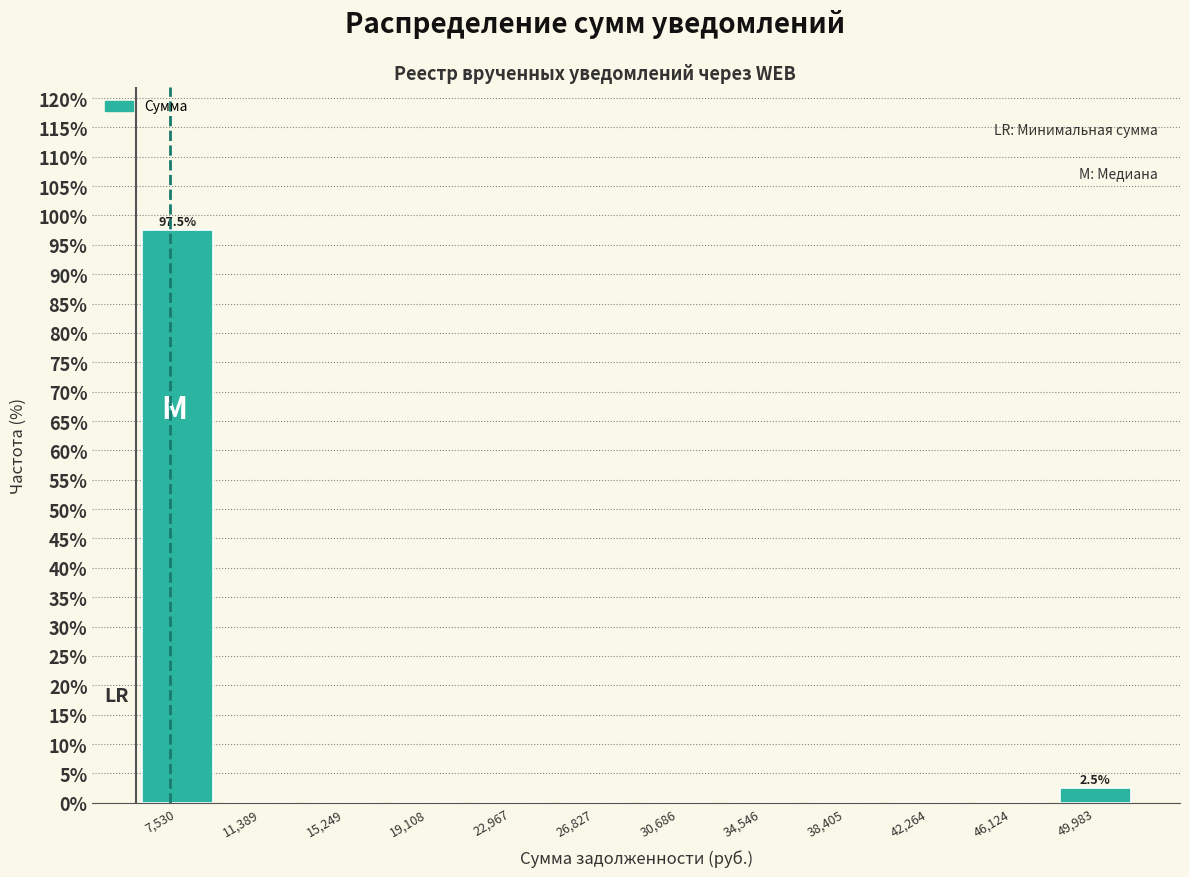

Which range on the x-axis has the tallest bar?

5500 to 9500